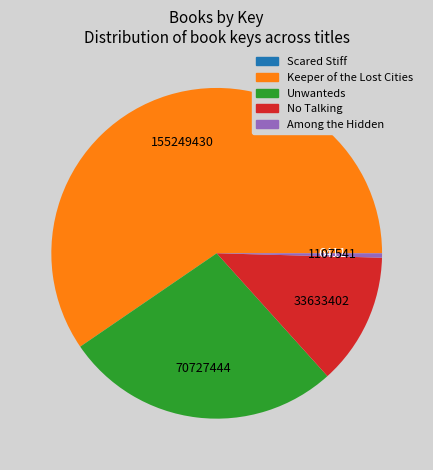

The No Talking slice represents 13% of the pie. True or false?

True